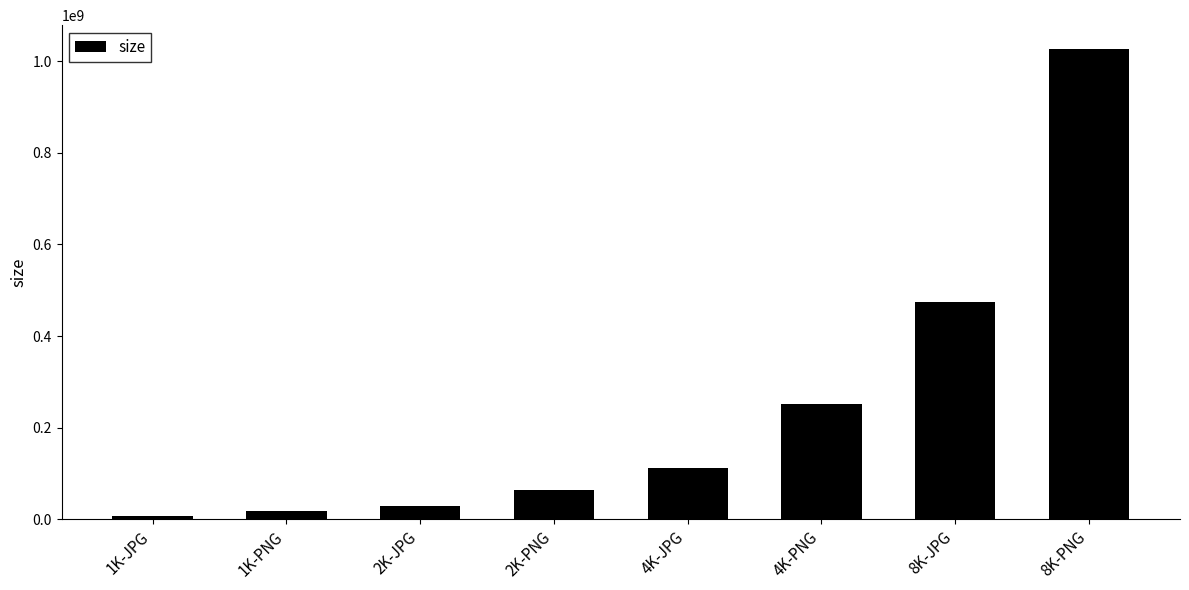

Reading left to right, what are all the values shown in this chart?

8428472	17392810	29045738	64745181	111013495	251780952	474363573	1026969177